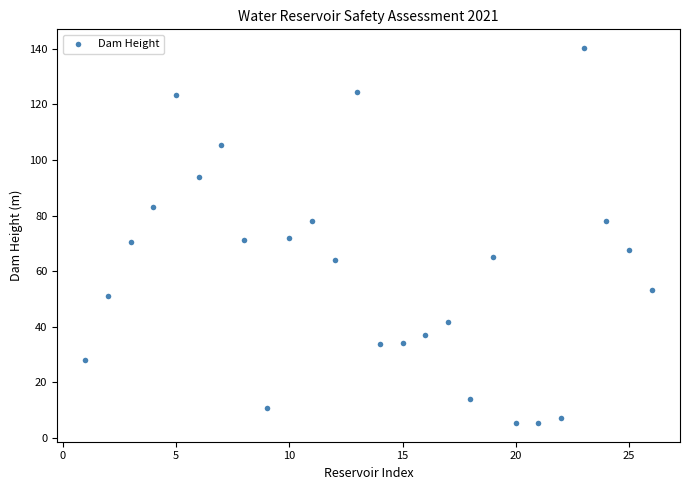

What is the range of Y values (max minus min)?

135.0